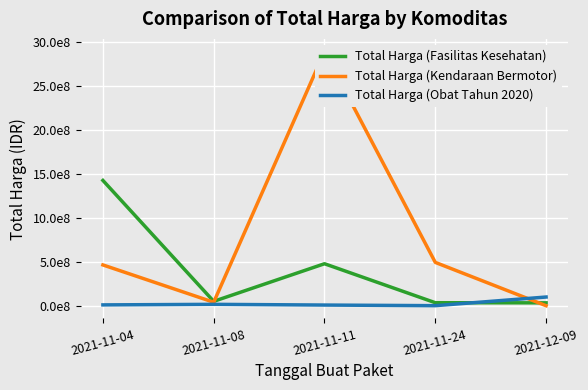

Which series has the largest total across all categories?

Total Harga (Kendaraan Bermotor)